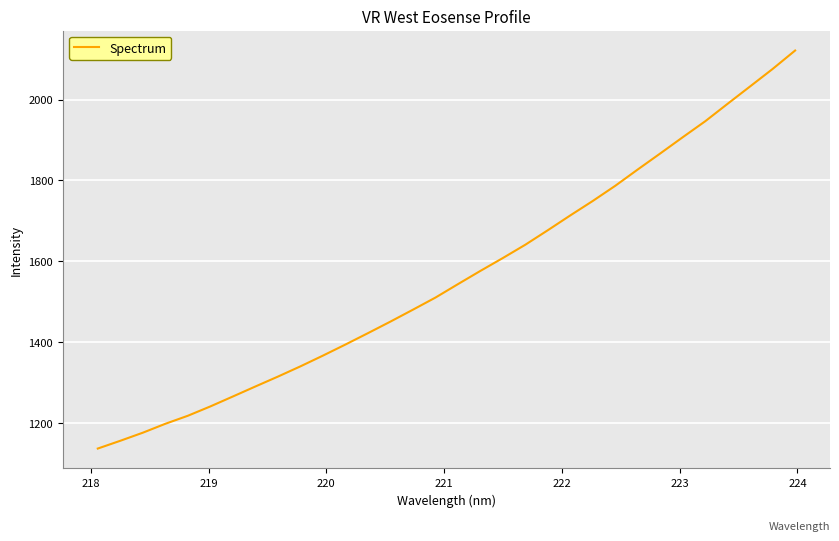

What is the difference between the maximum and minimum values?

984.7